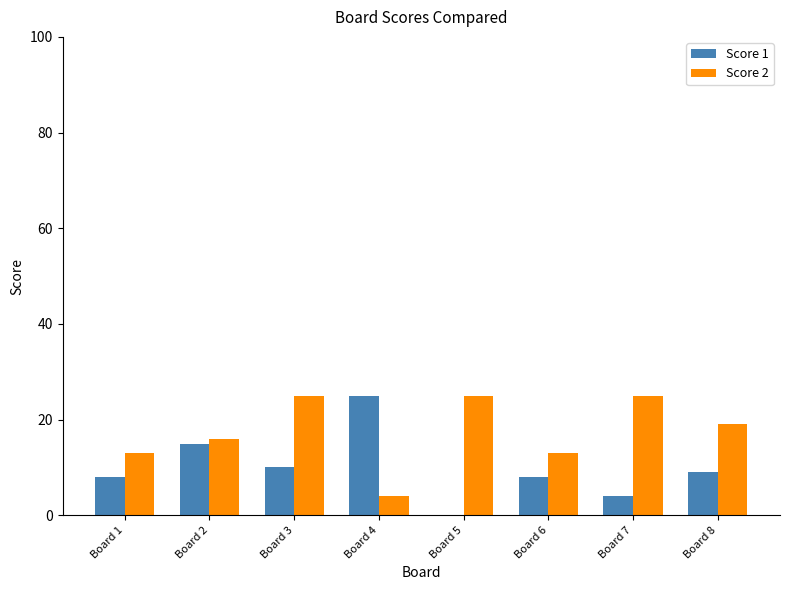

Where does the Score 1 series first go above 9?

Board 2